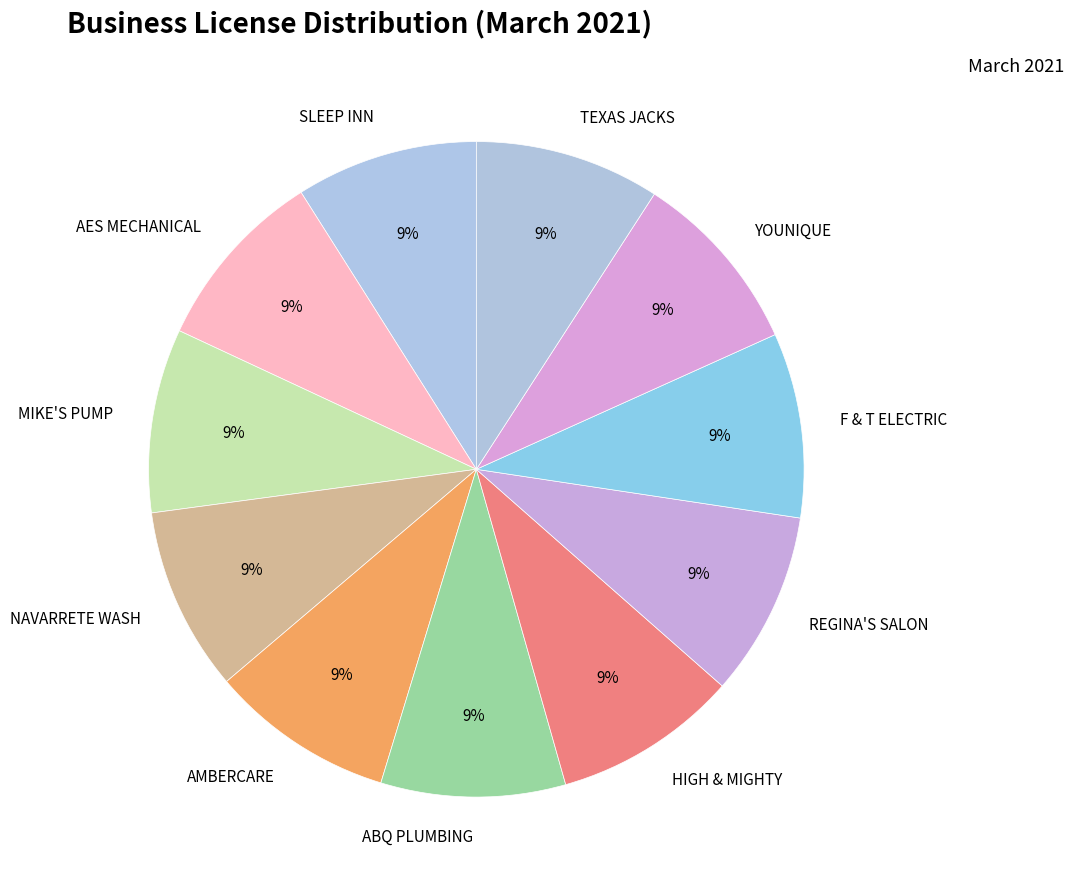

Do MIKE'S PUMP and AMBERCARE together represent more than half of the pie?

No